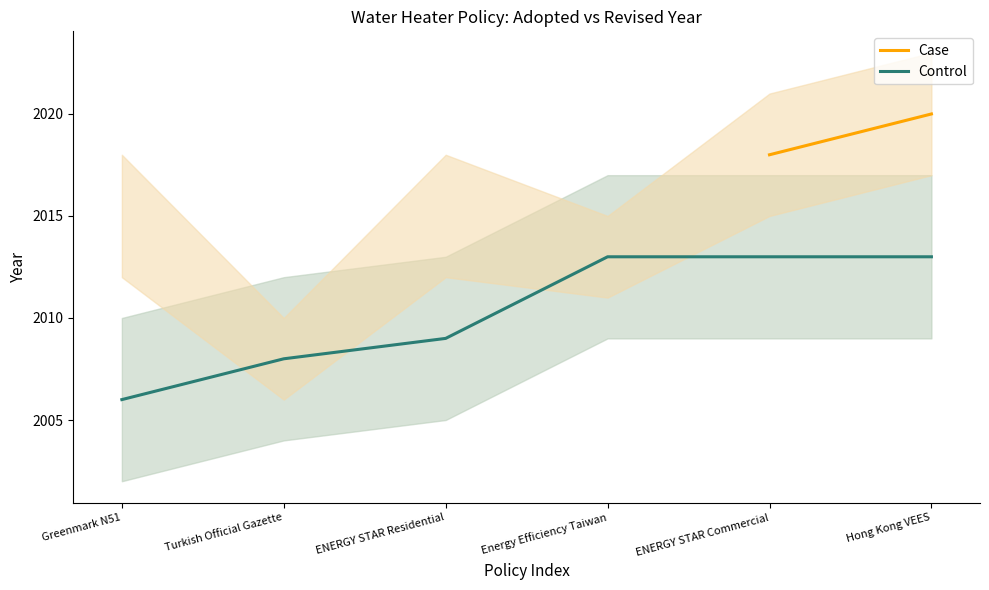

Rank the series at Turkish Official Gazette from highest to lowest value.

Case, Control